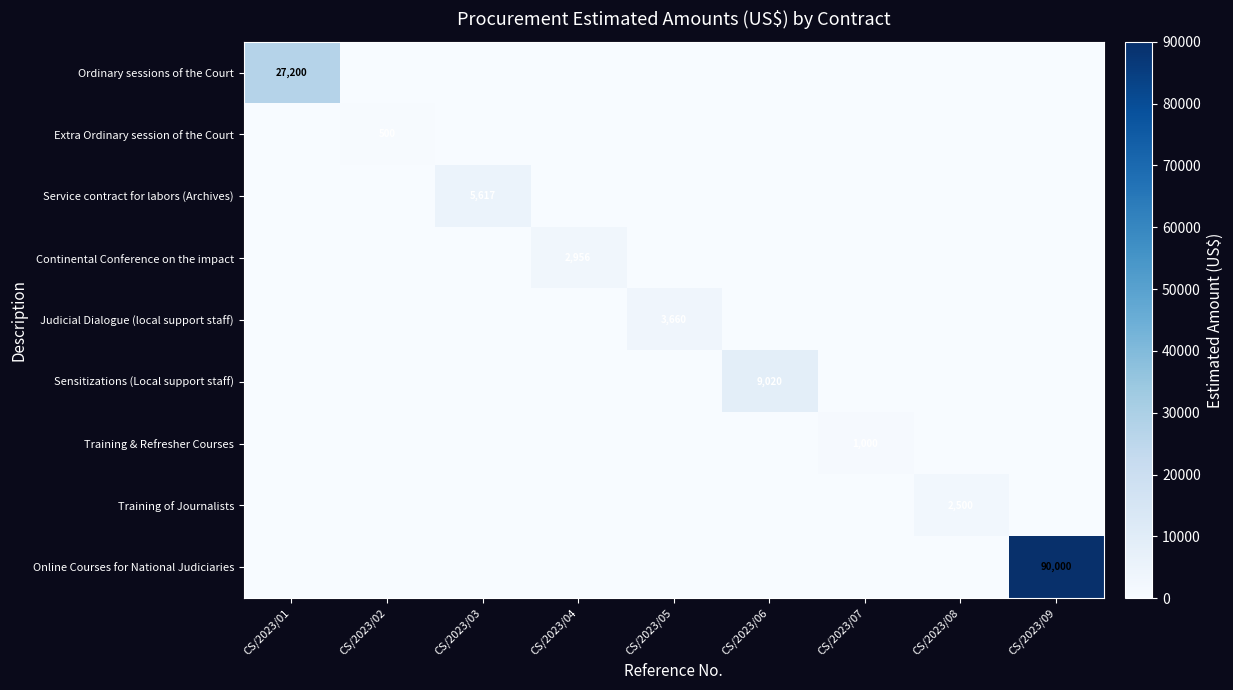

How many series are shown in this chart?

9